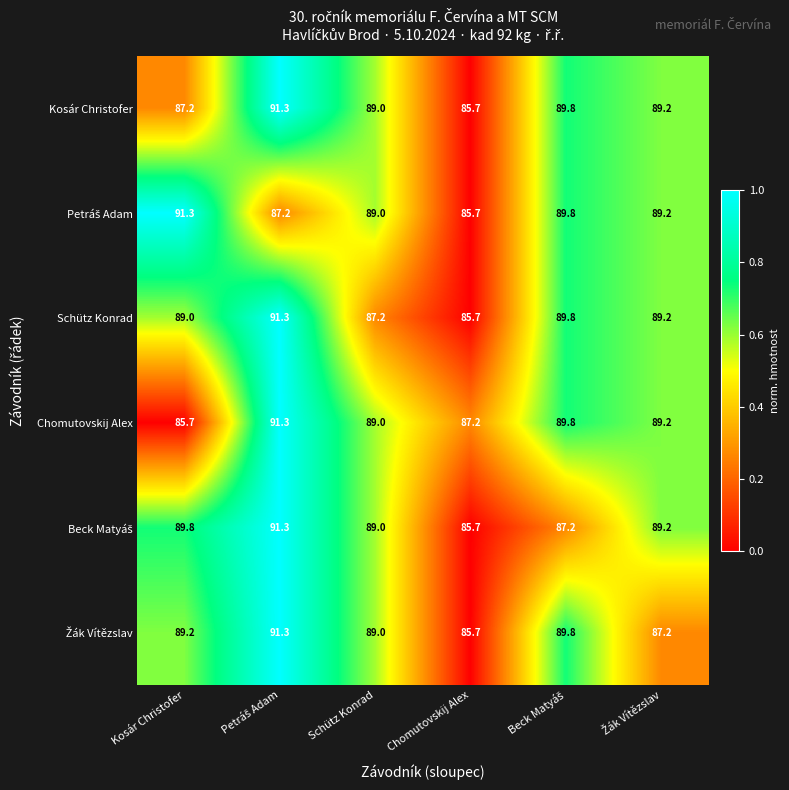

What is the smallest value displayed?

85.7